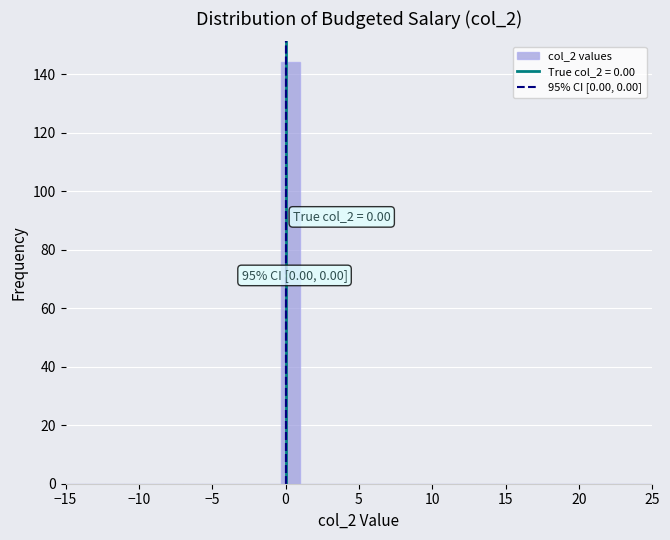

Read against the x-axis, roughly where is the centre of the tallest bar?

0.5